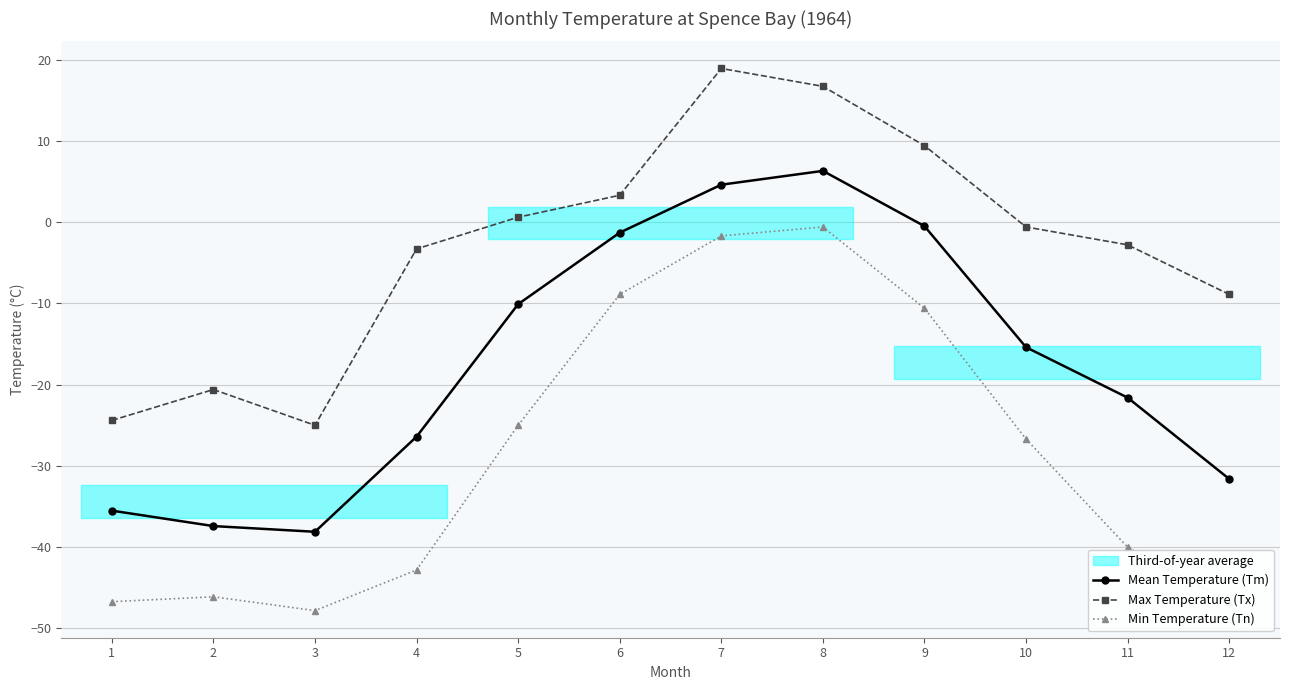

True or false: Min Temperature (Tn) and Max Temperature (Tx) intersect in this chart.

False